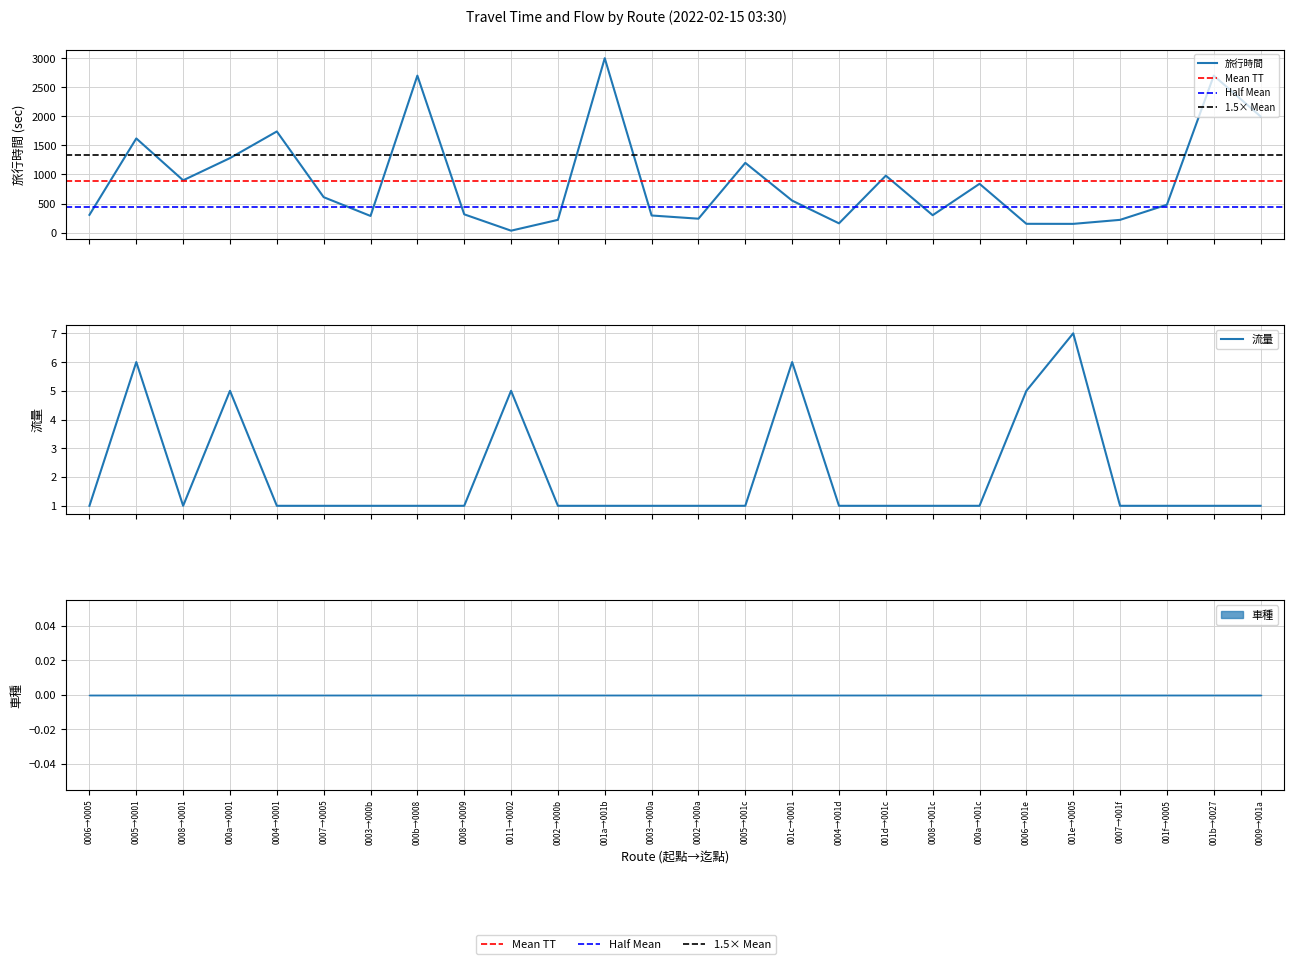

True or false: 流量 and 旅行時間 cross at least once.

False